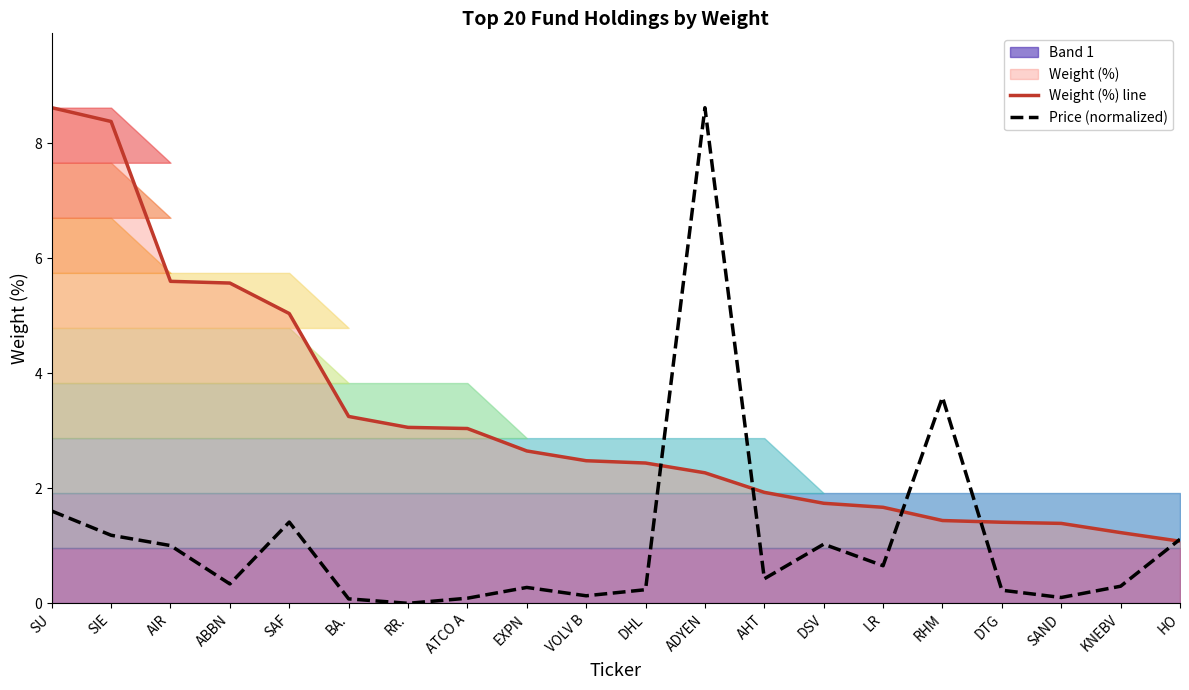

What is the maximum value shown in the chart?

8.6